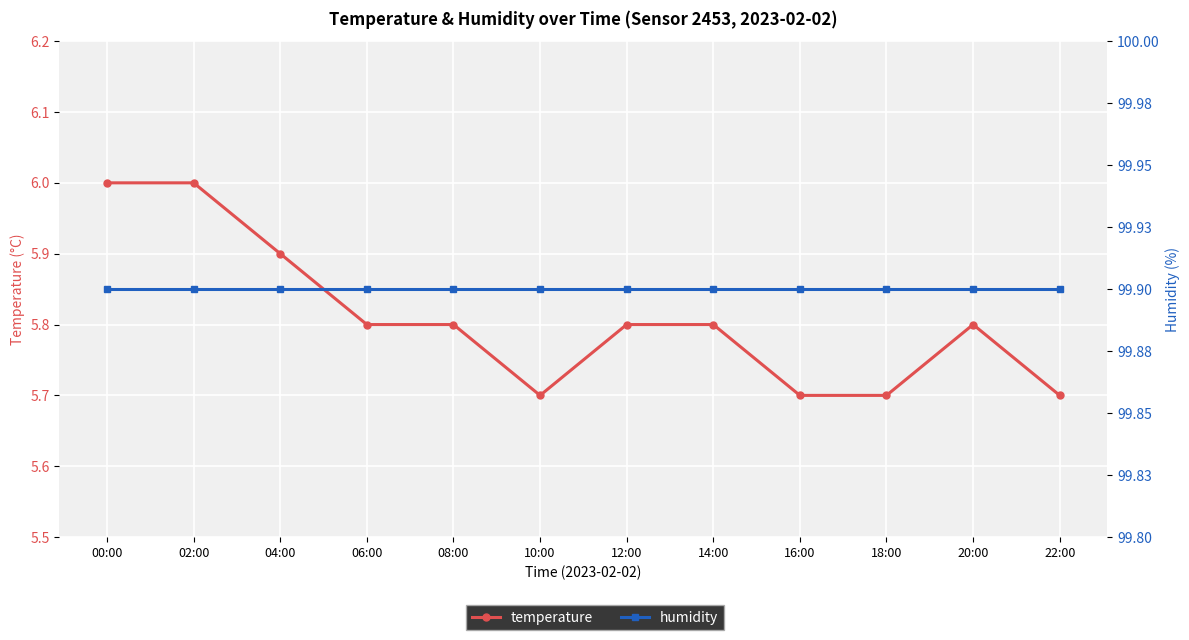

What position from the right is 00:00?

12